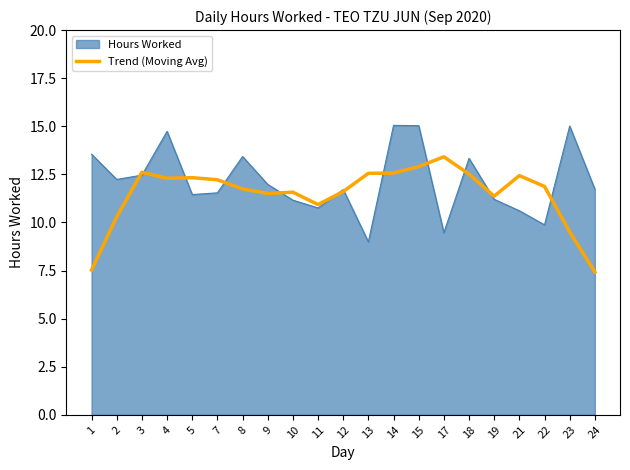

The value of Trend (Moving Avg) at 9 is 19.0. True or false?

False